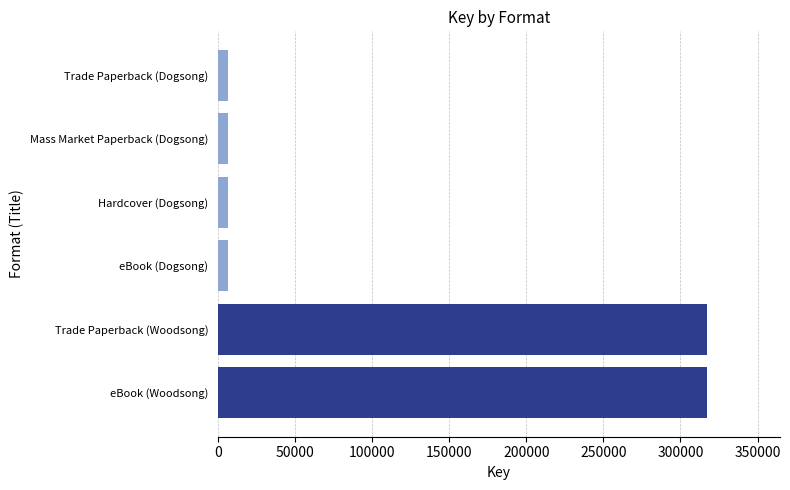

What is the difference between the second highest and second lowest values?

310450